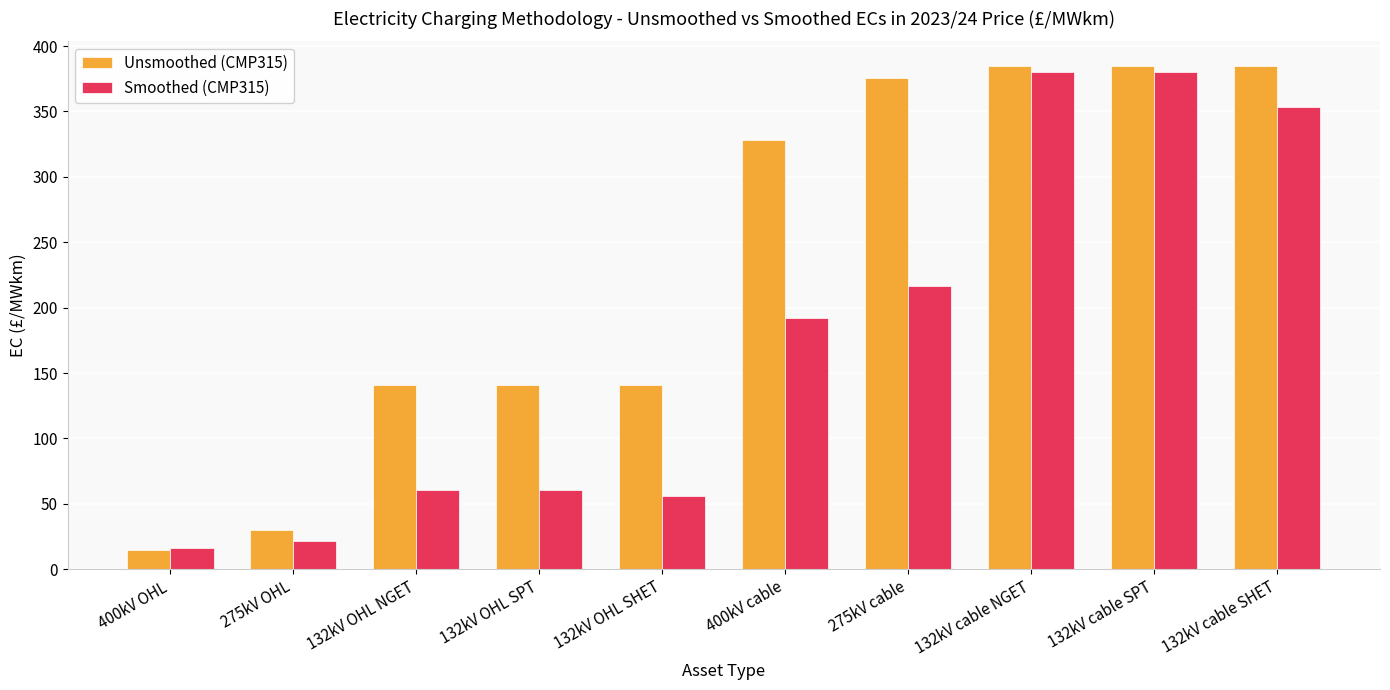

Is the value of Unsmoothed (CMP315) at 275kV OHL greater than the value of Smoothed (CMP315) at 132kV cable SHET?

No